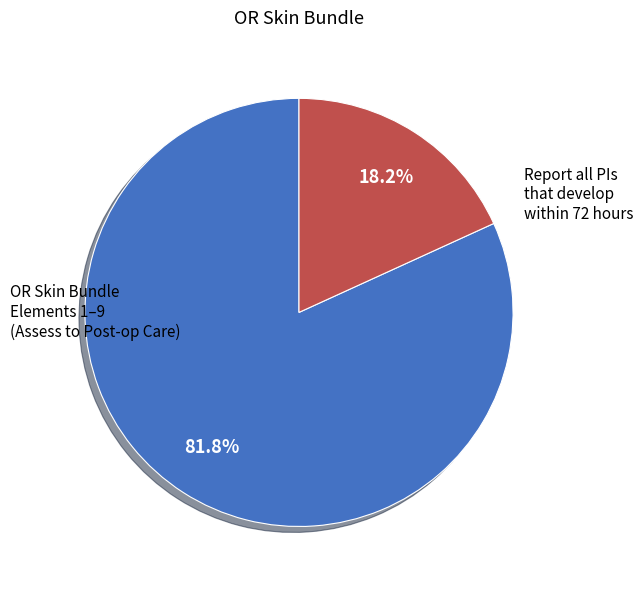

Does any single category account for the majority?

Yes